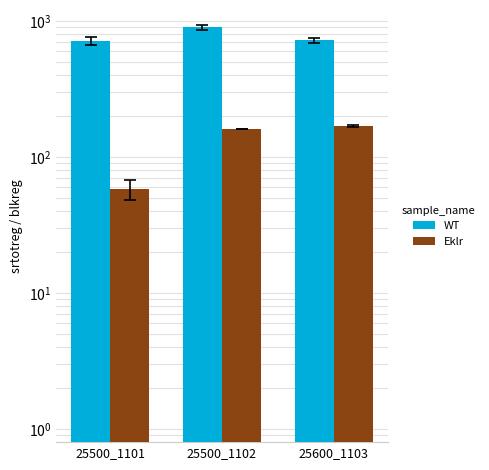

The WT series shows 1197 at 25500_1102. True or false?

False